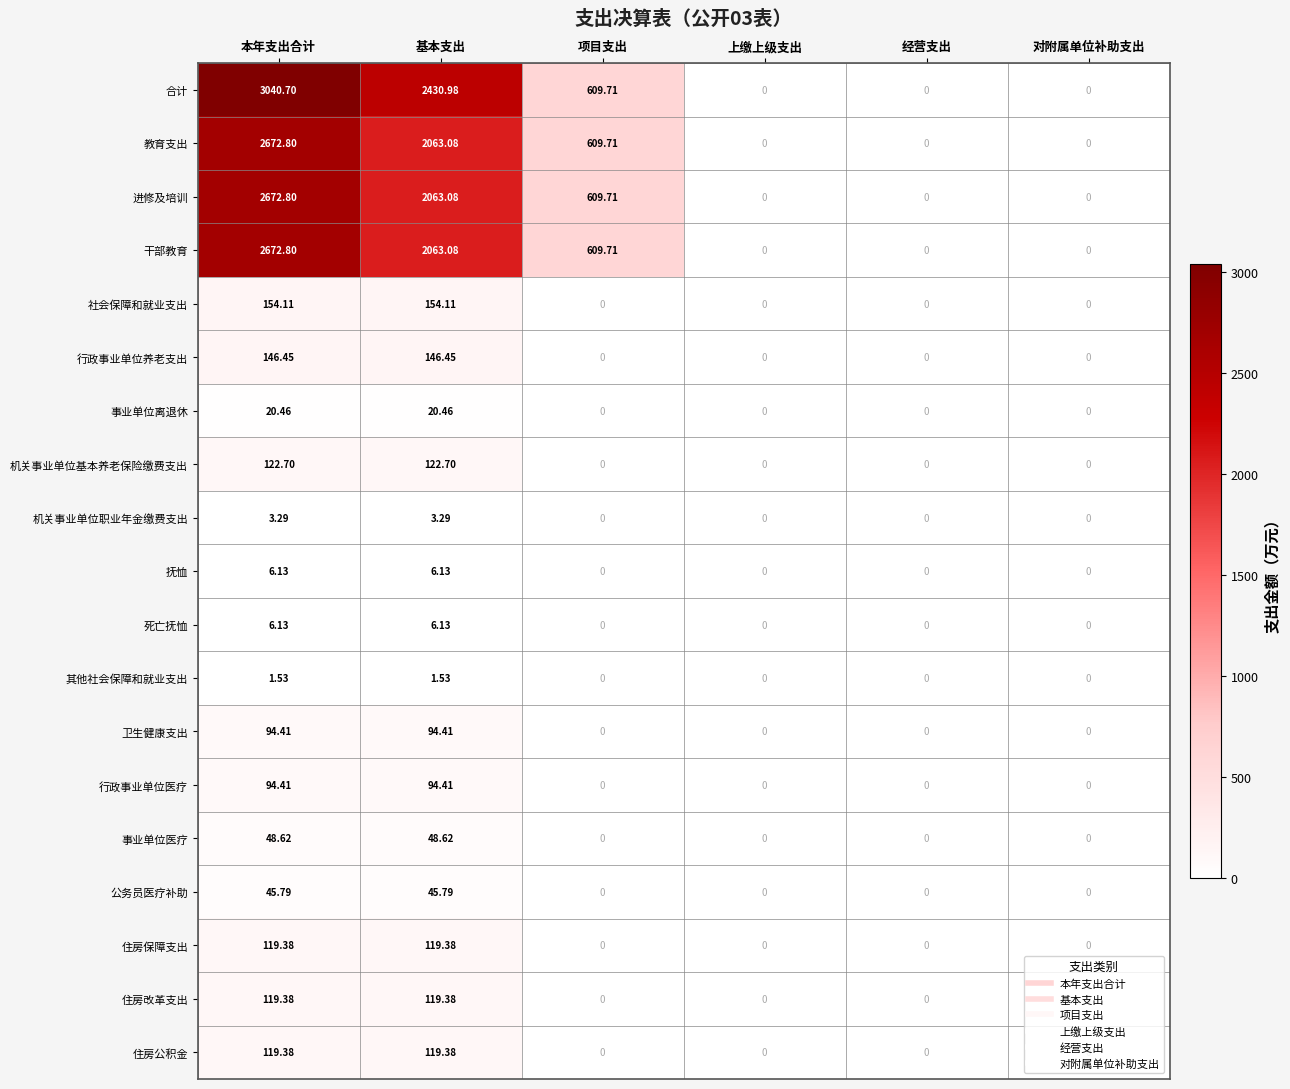

Where does the 教育支出 series first go above 609?

本年支出合计